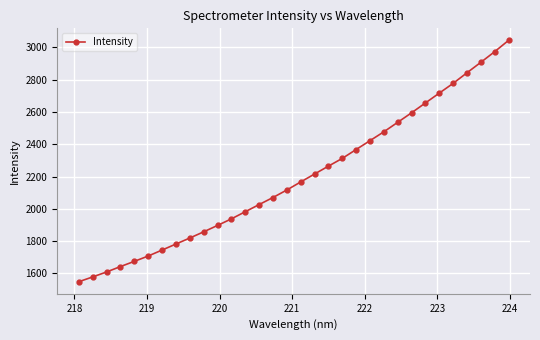

What is the value of the 21st point from the left?

2367.6